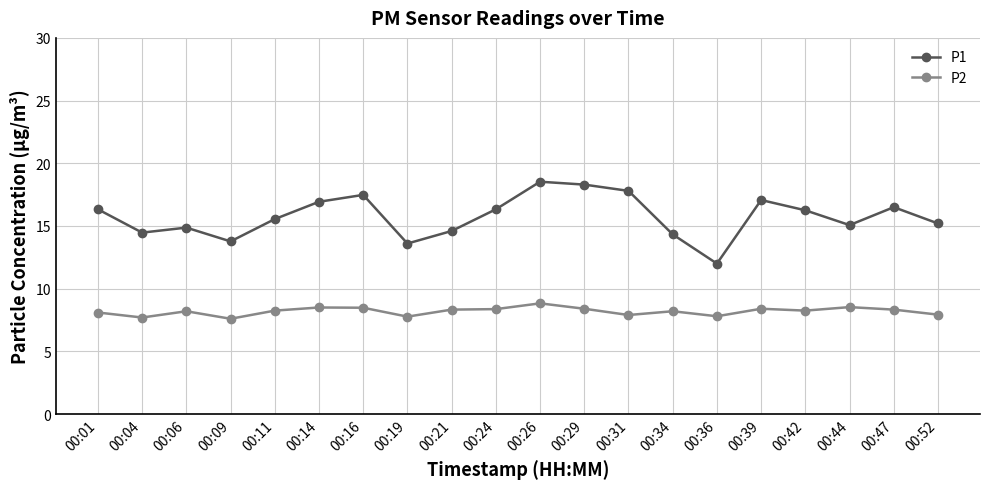

What is the approximate value of P1 at 00:01?

16.3